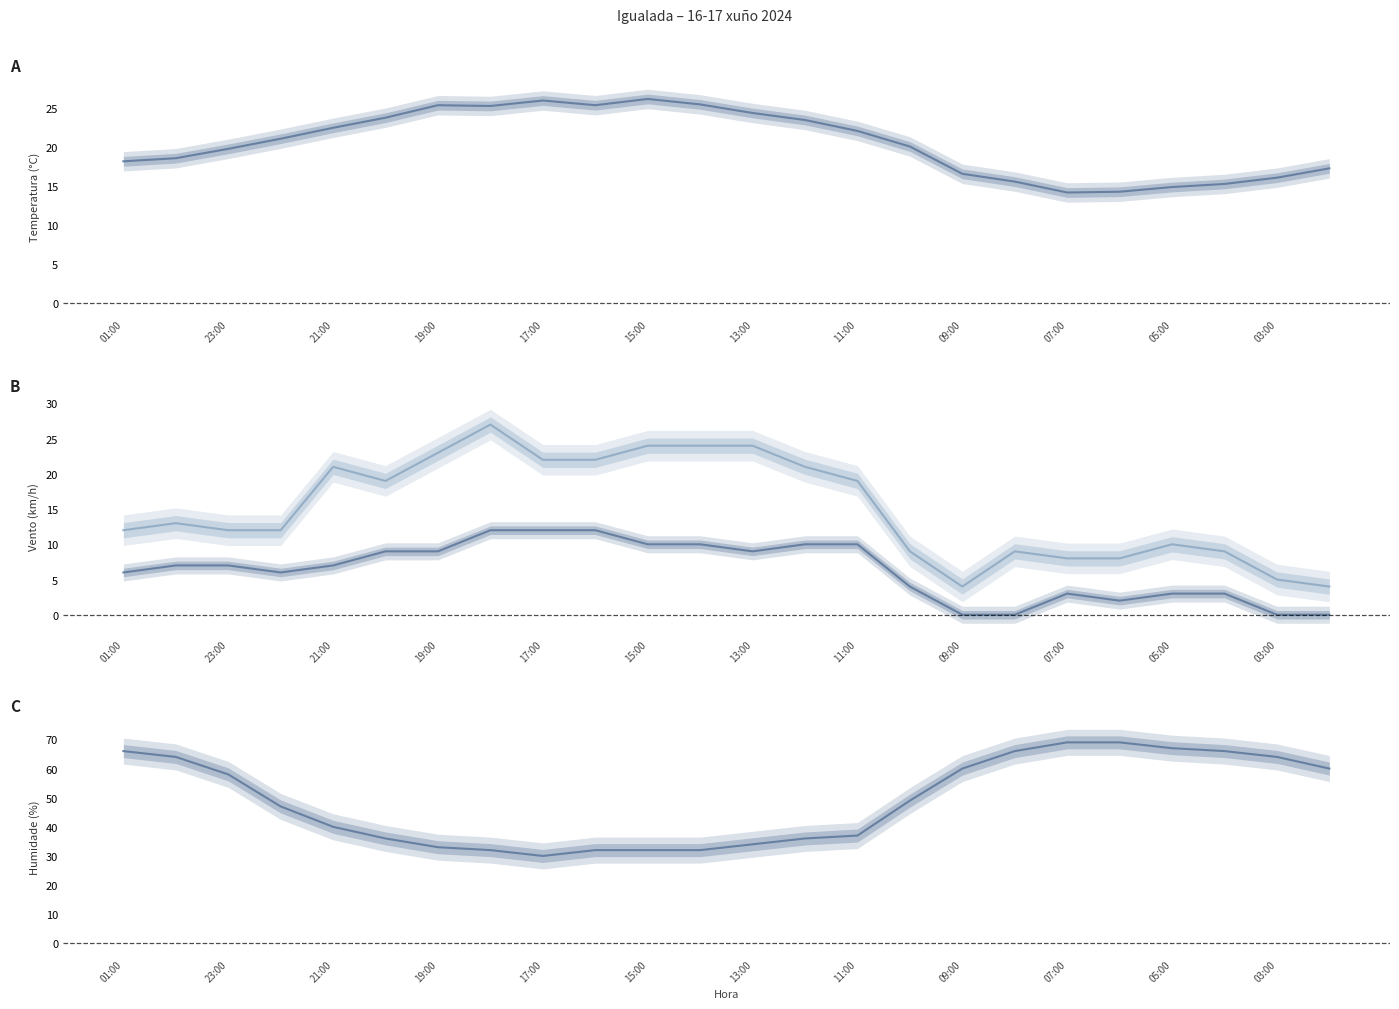

Reading left to right, transcribe all the data shown in this chart.

Temperatura (°C): 18.2	18.6	19.8	21.1	22.5	23.8	25.4	25.3	26.0	25.4	26.2	25.5	24.4	23.5	22.1	20.1	16.6	15.6	14.2	14.3	14.9	15.3	16.1	17.3
Velocidade do vento (km/h): 6.0	7.0	7.0	6.0	7.0	9.0	9.0	12.0	12.0	12.0	10.0	10.0	9.0	10.0	10.0	4.0	0.0	0.0	3.0	2.0	3.0	3.0	0.0	0.0
Refacho (km/h): 12.0	13.0	12.0	12.0	21.0	19.0	23.0	27.0	22.0	22.0	24.0	24.0	24.0	21.0	19.0	9.0	4.0	9.0	8.0	8.0	10.0	9.0	5.0	4.0
Humidade (%): 66.0	64.0	58.0	47.0	40.0	36.0	33.0	32.0	30.0	32.0	32.0	32.0	34.0	36.0	37.0	49.0	60.0	66.0	69.0	69.0	67.0	66.0	64.0	60.0